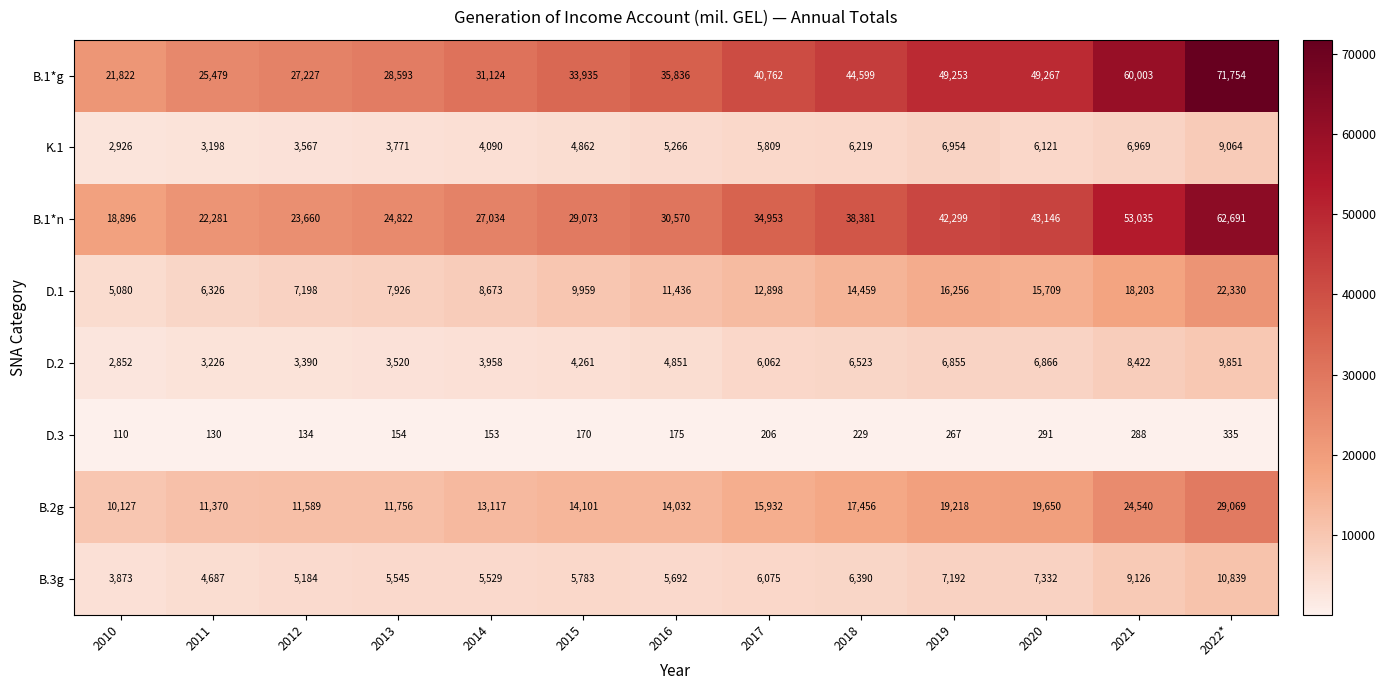

What is the lowest value of the B.2g series?

10127